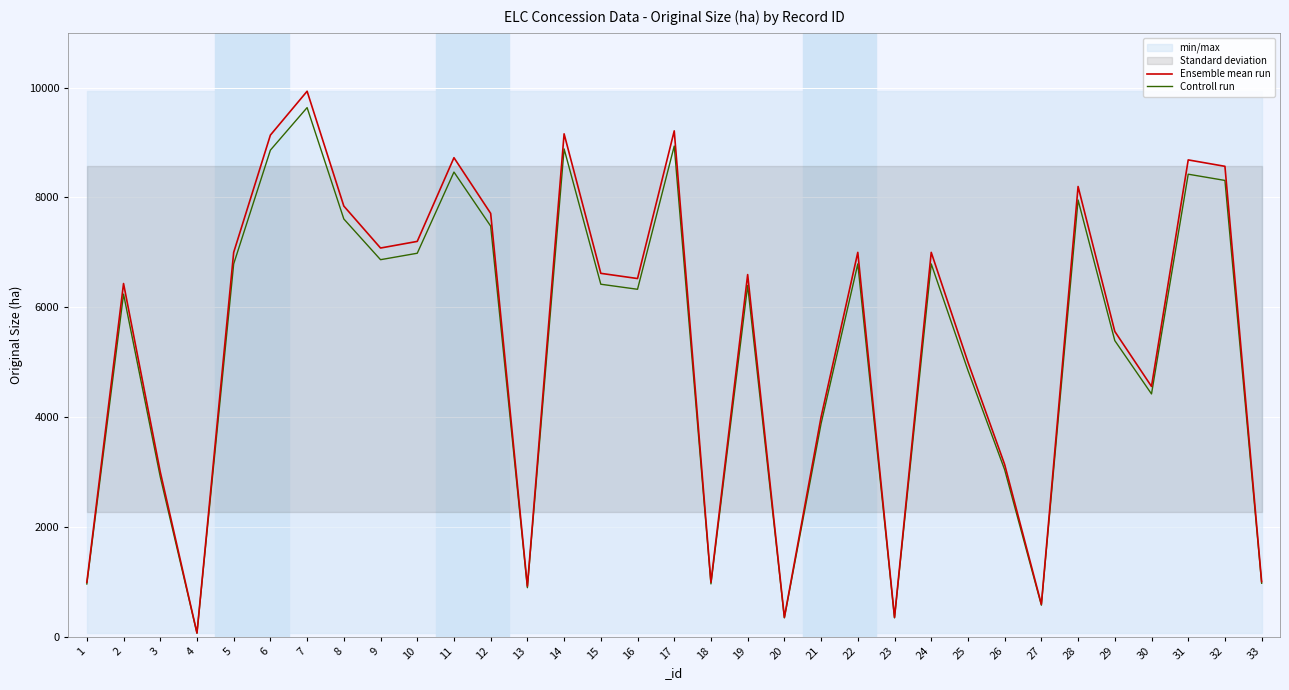

What is the approximate value of Ensemble mean run at 18?

988.0